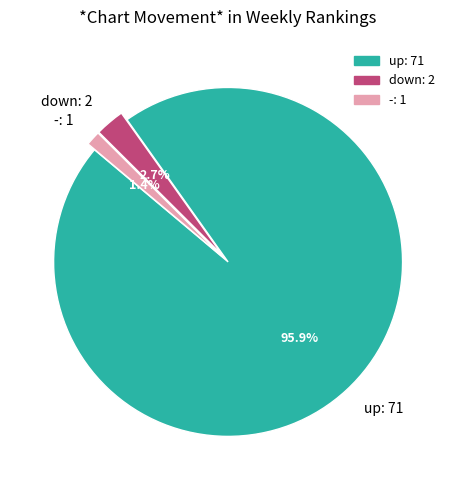

Is it true that - is 11% of the pie?

False